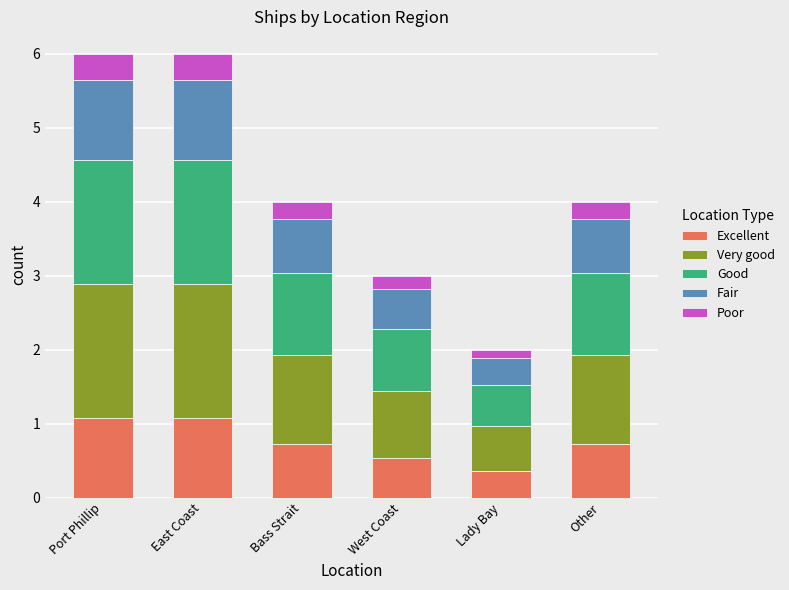

What is the sum of all Excellent values?

4.5